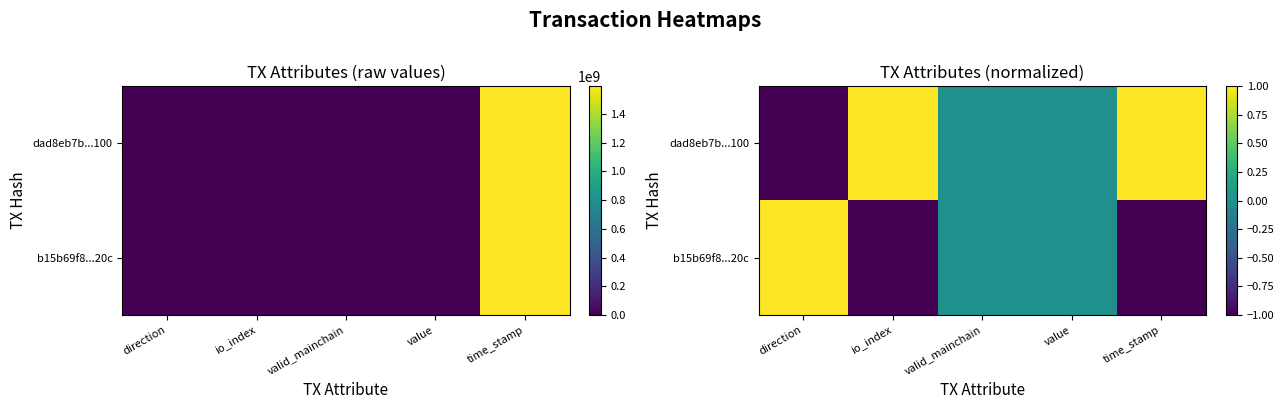

Which series has the largest range (max minus min)?

dad8eb7b...100